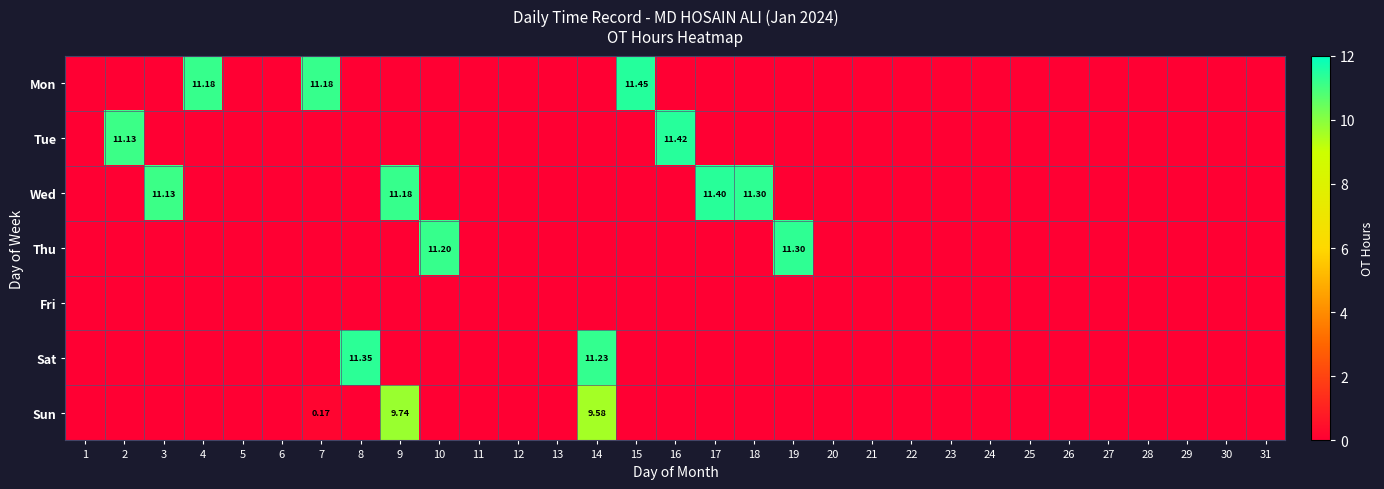

Between 13 and 12, which is larger?

13